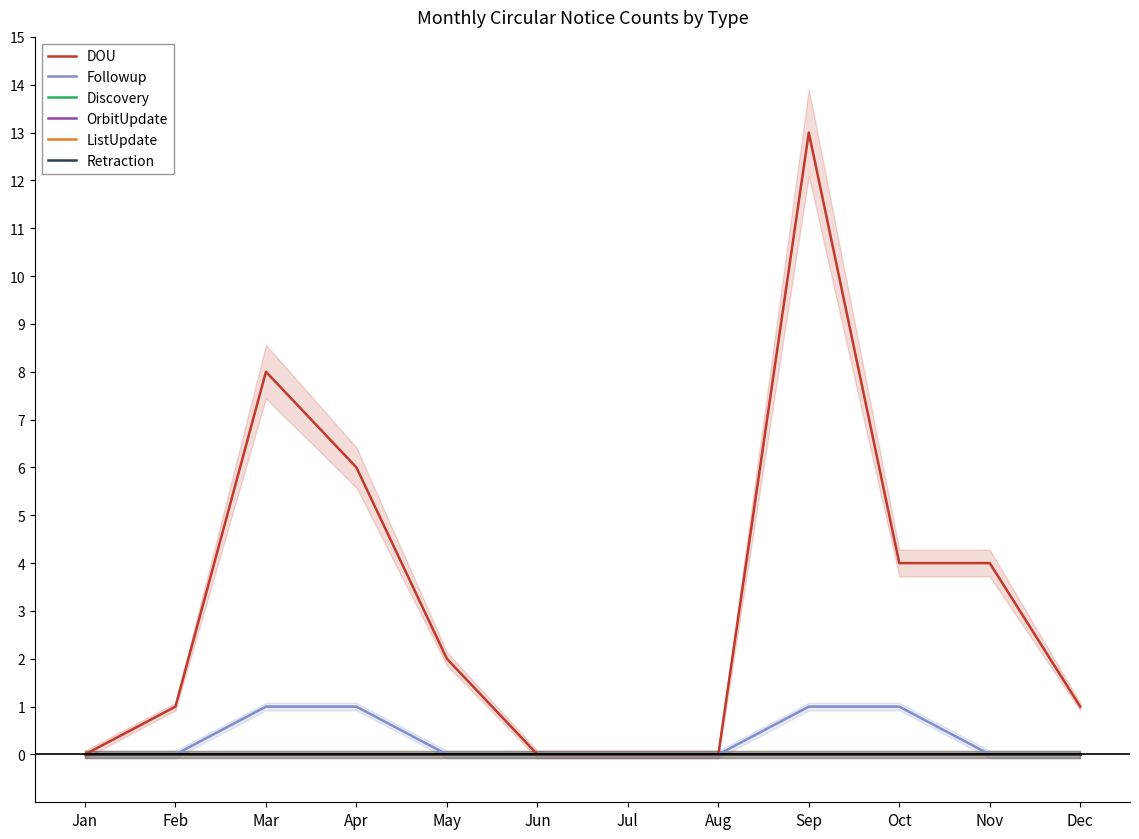

At how many categories does at least one series exceed 12?

1